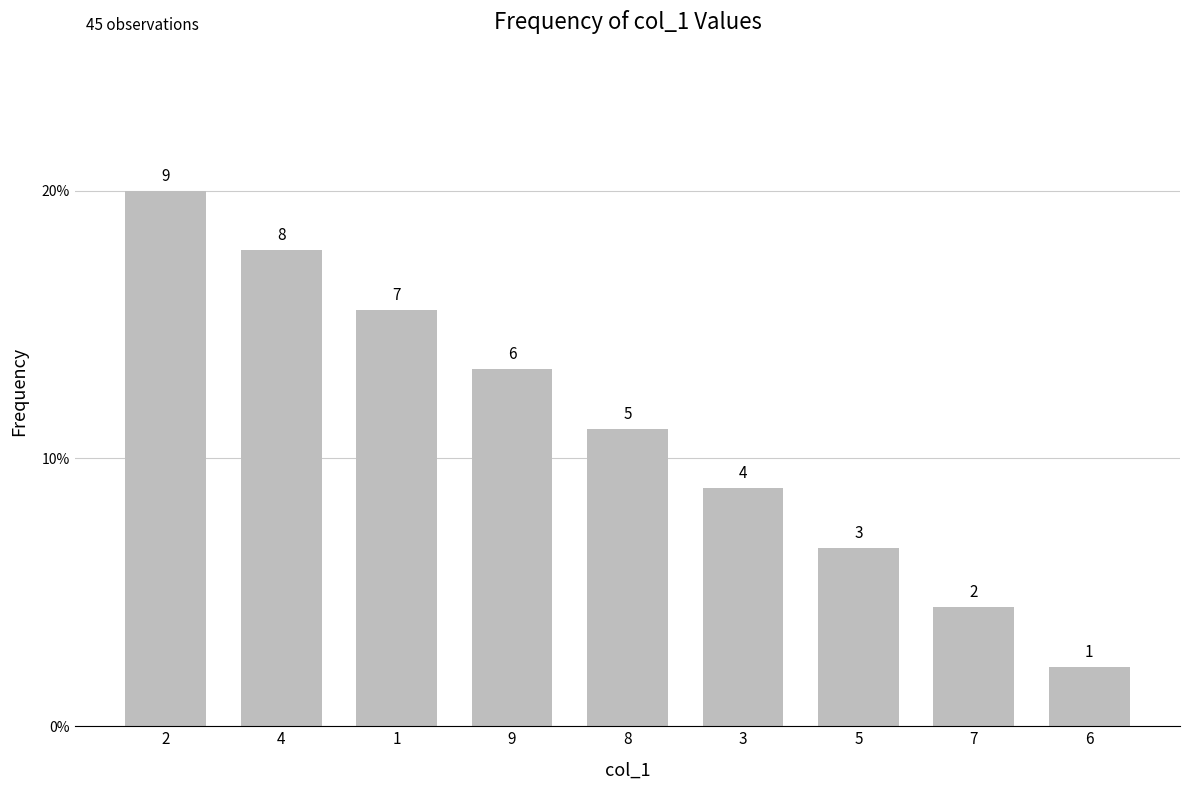

Are the bars horizontal?

No